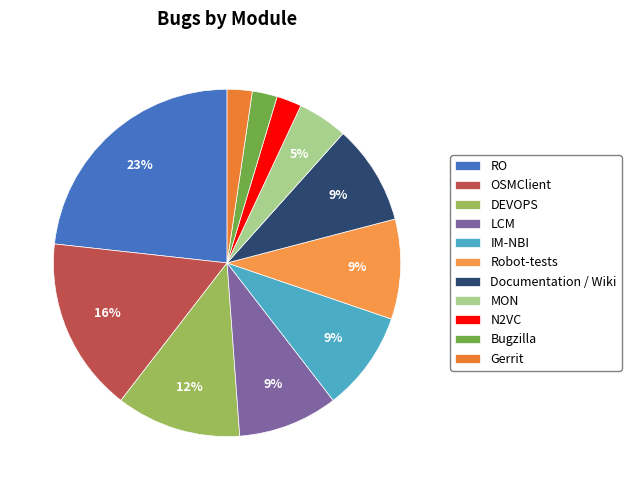

Is DEVOPS the majority of the pie?

No